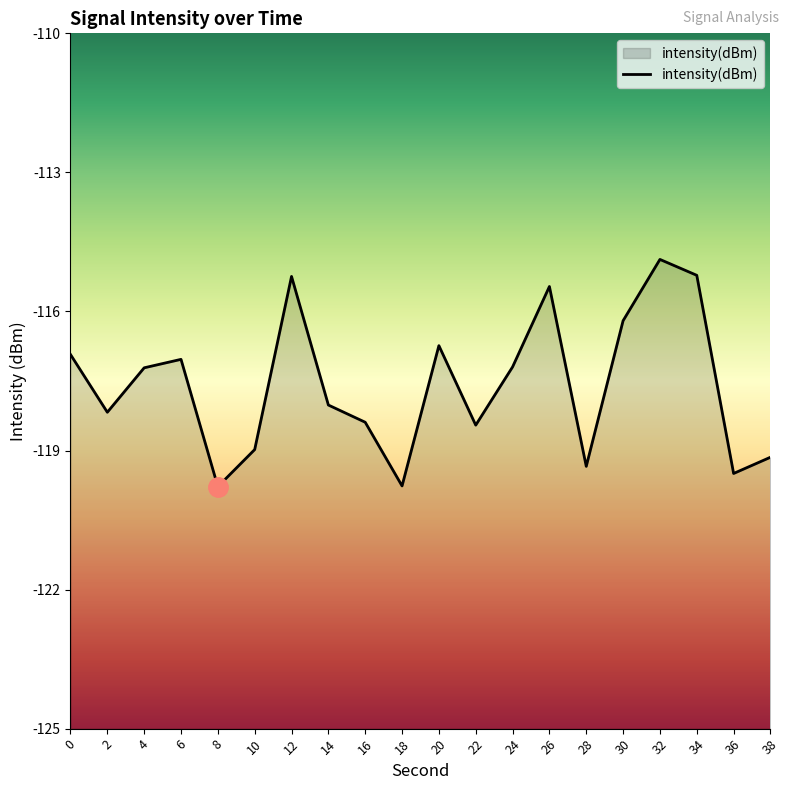

Reading left to right, extract all data points from this chart.

-116.9	-118.2	-117.2	-117.0	-119.8	-119.0	-115.2	-118.0	-118.4	-119.8	-116.7	-118.5	-117.2	-115.5	-119.3	-116.2	-114.9	-115.2	-119.5	-119.1